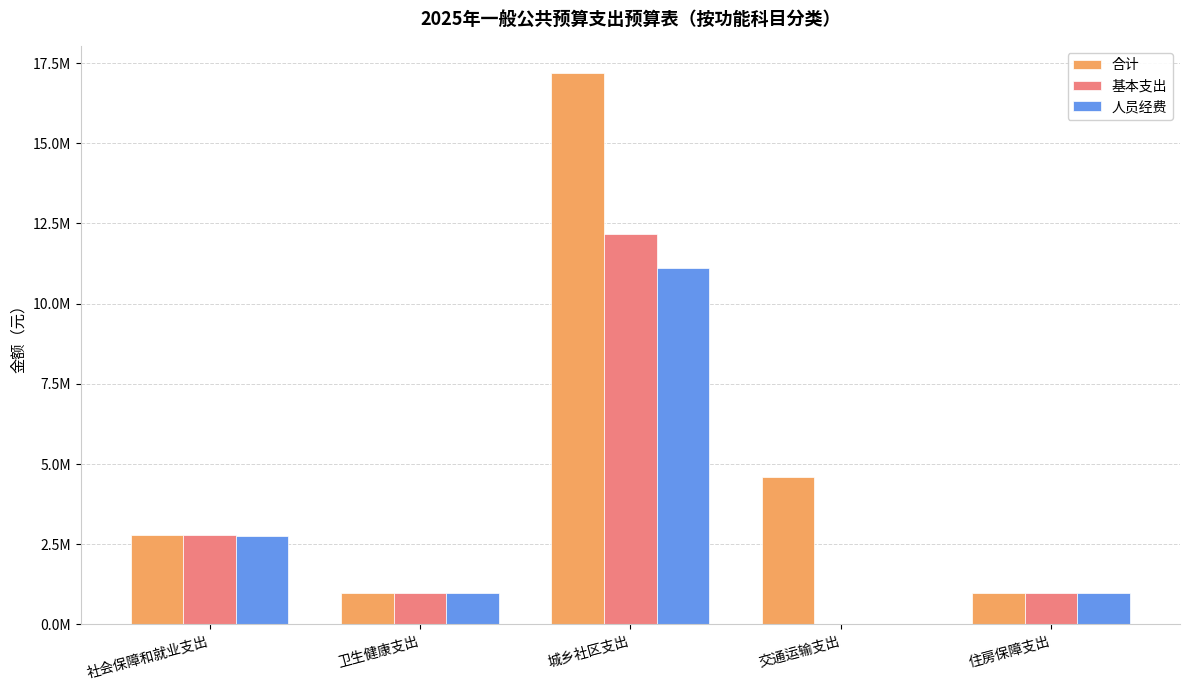

What is the difference between the second highest and second lowest values in the 合计 series?

3626644.4